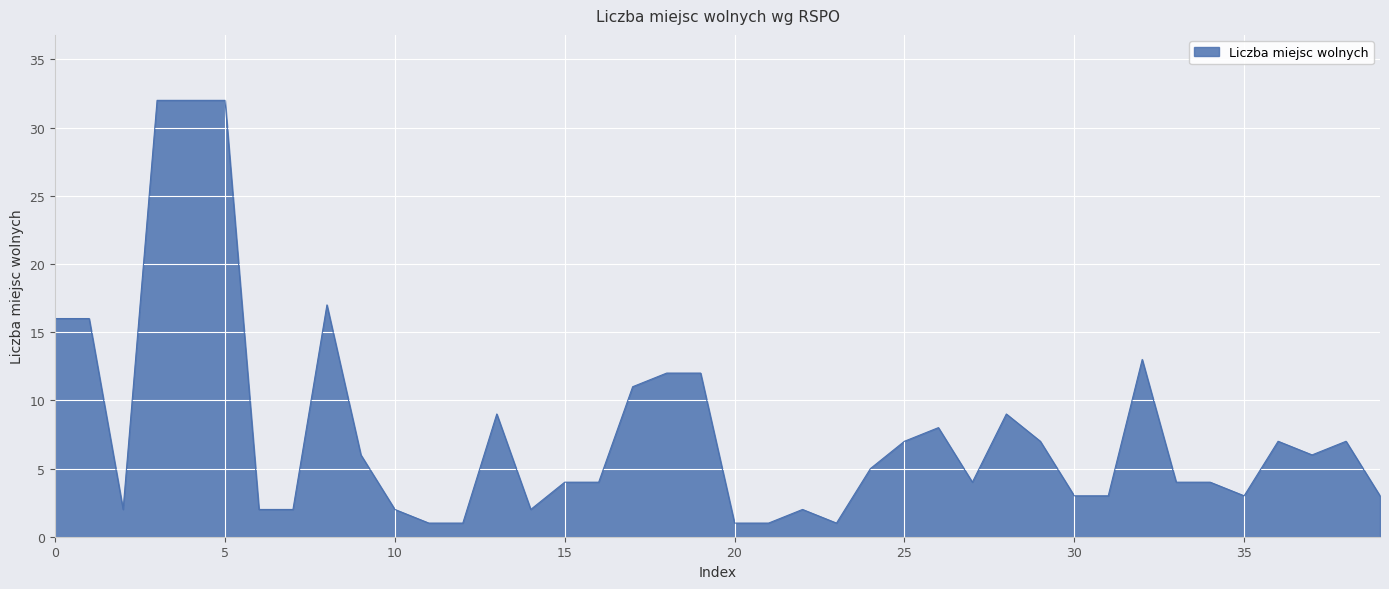

What is the maximum value shown in the chart?

32